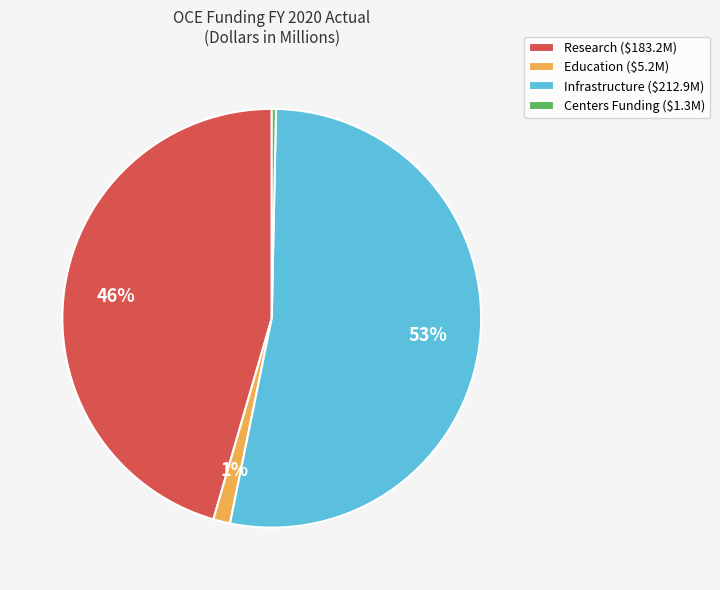

To the nearest percent, what portion does Education ($5.2M) represent?

1%